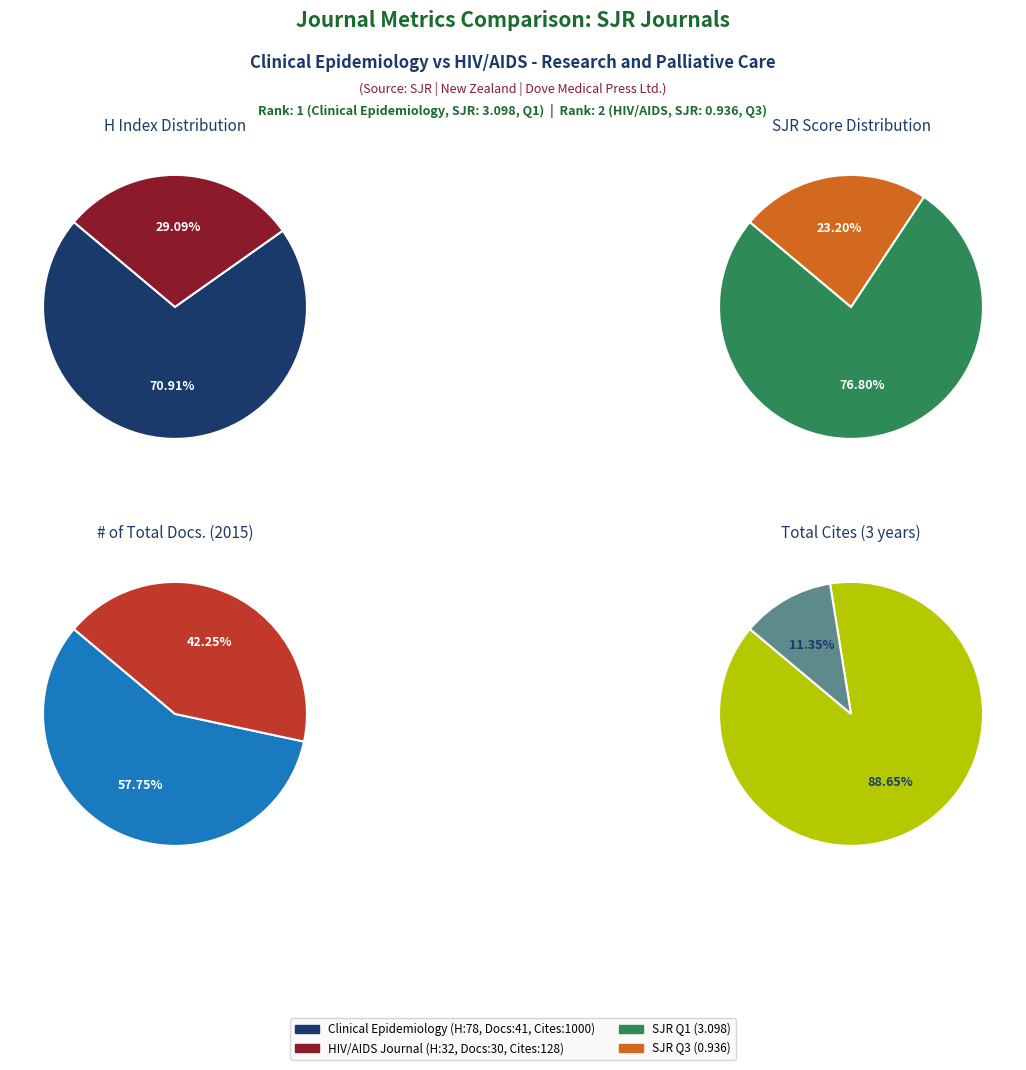

Is it true that Clinical Epidemiology is 63% of the pie?

False